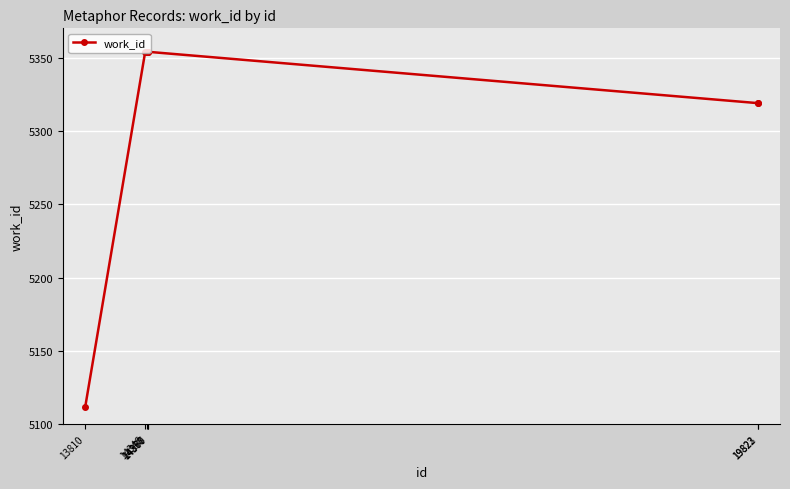

Approximately how many times larger is the value at 14367 compared to 14358?

1.0